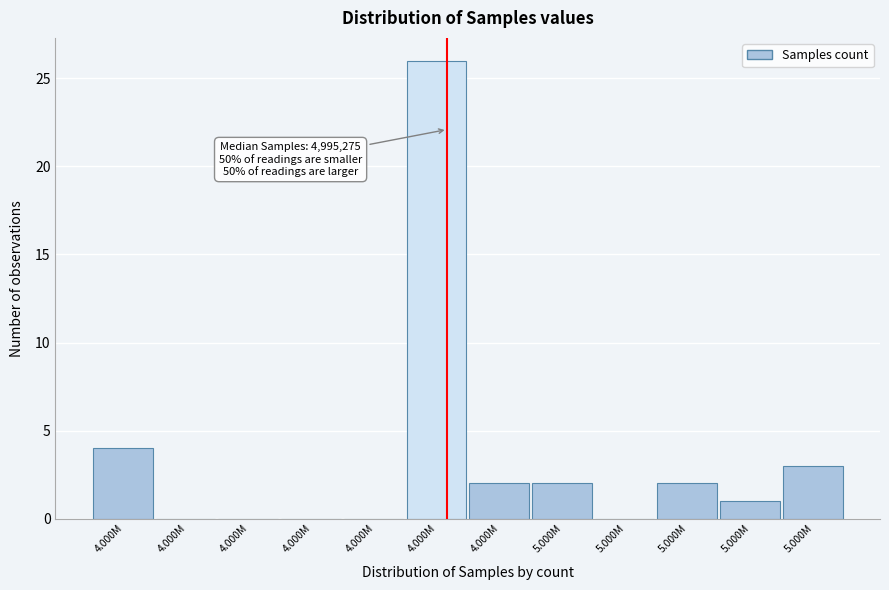

Count the number of data series in this chart.

1